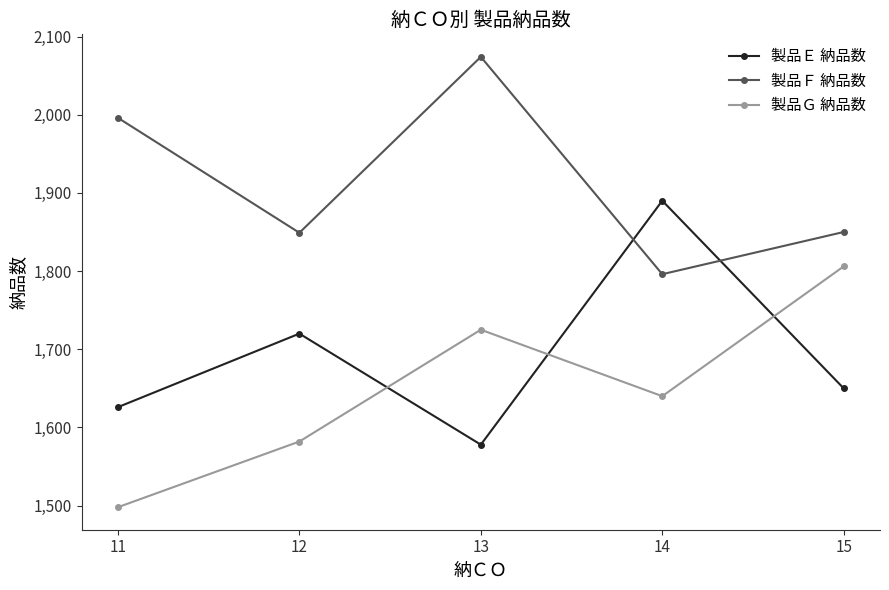

What is the approximate value of 製品Ｅ 納品数 at 13?

1578